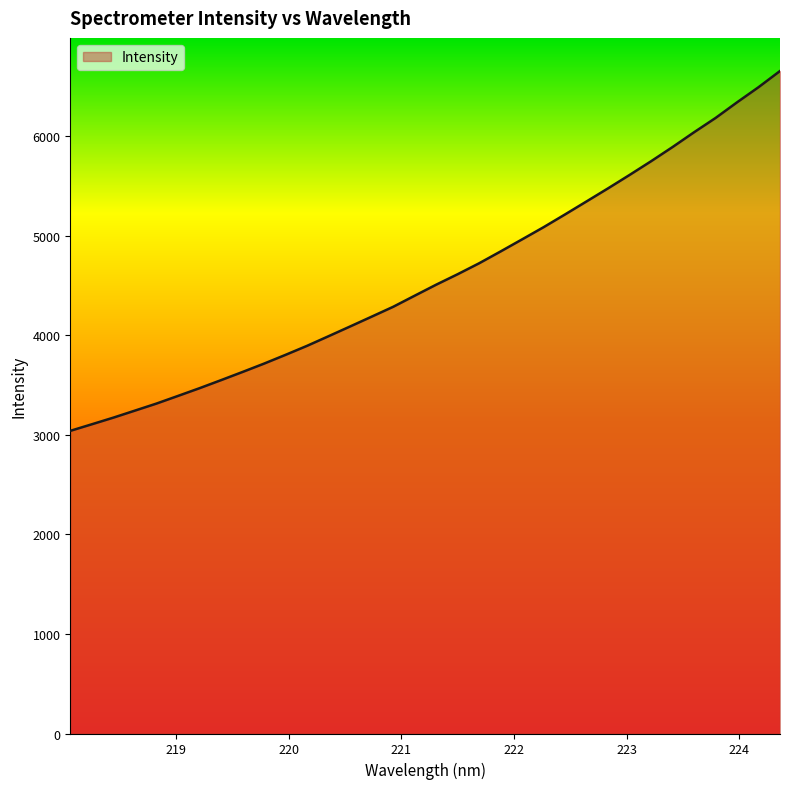

What is the maximum value shown in the chart?

6653.5